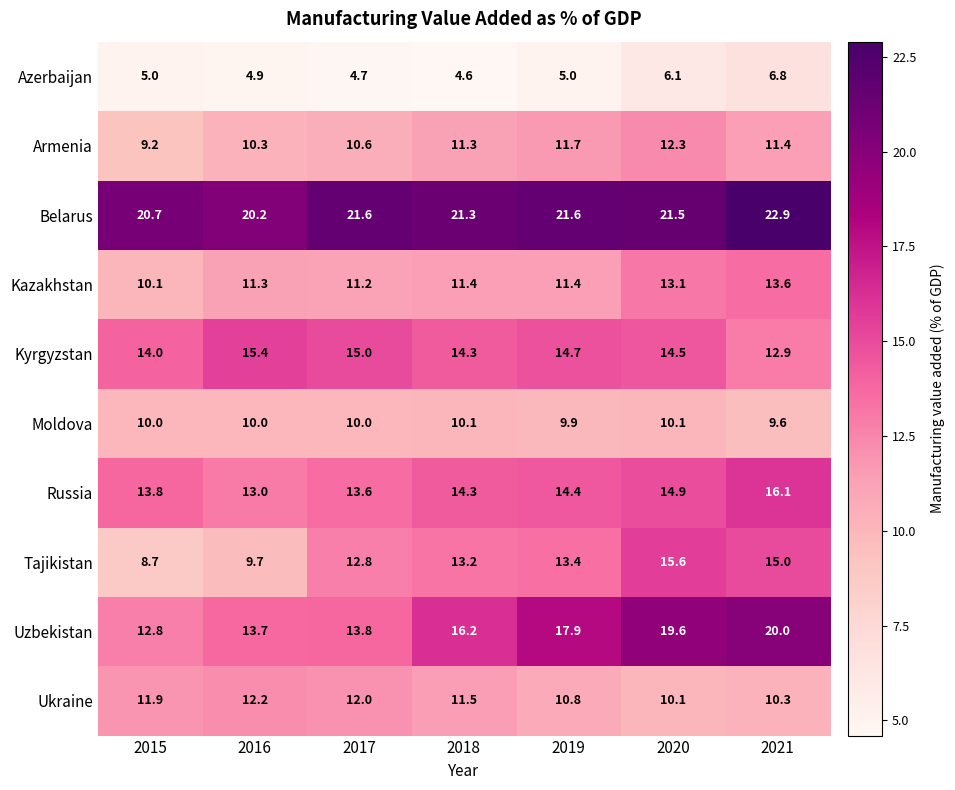

Between 2017 and 2019, which series saw the biggest shift?

Uzbekistan